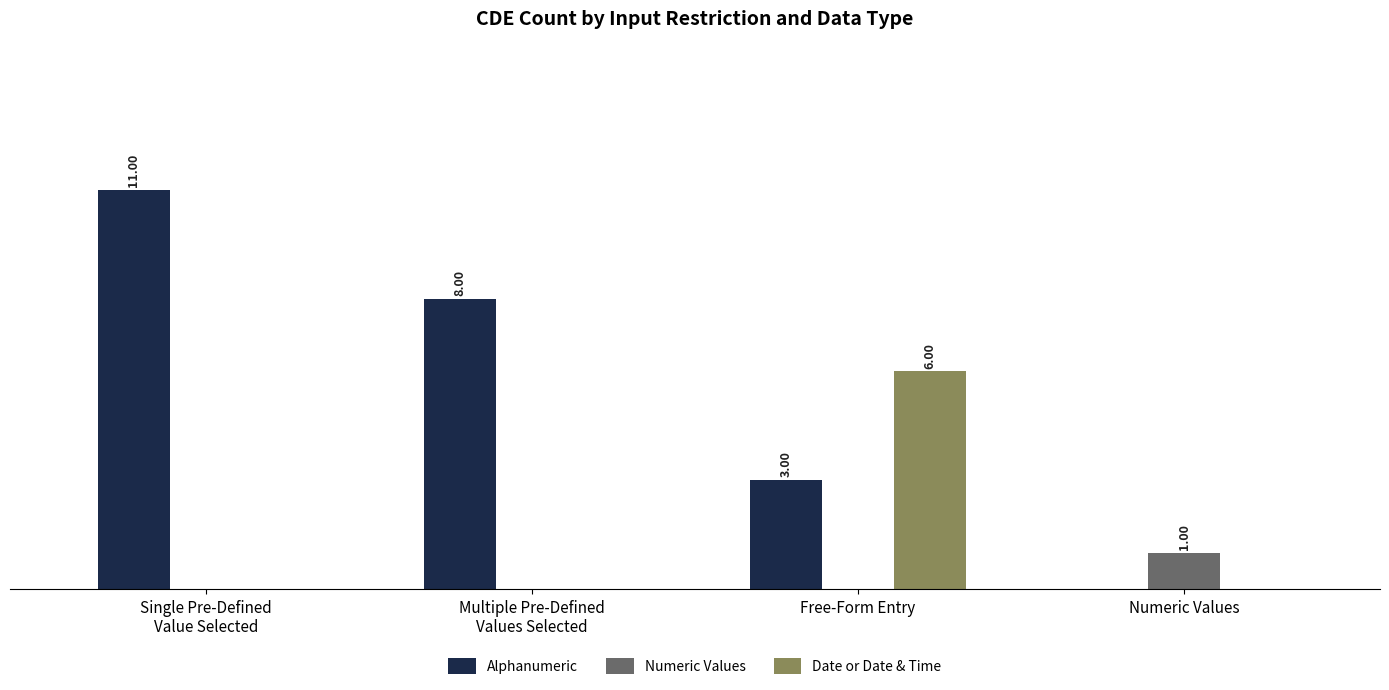

At which category does the chart reach its minimum across all series?

Numeric Values